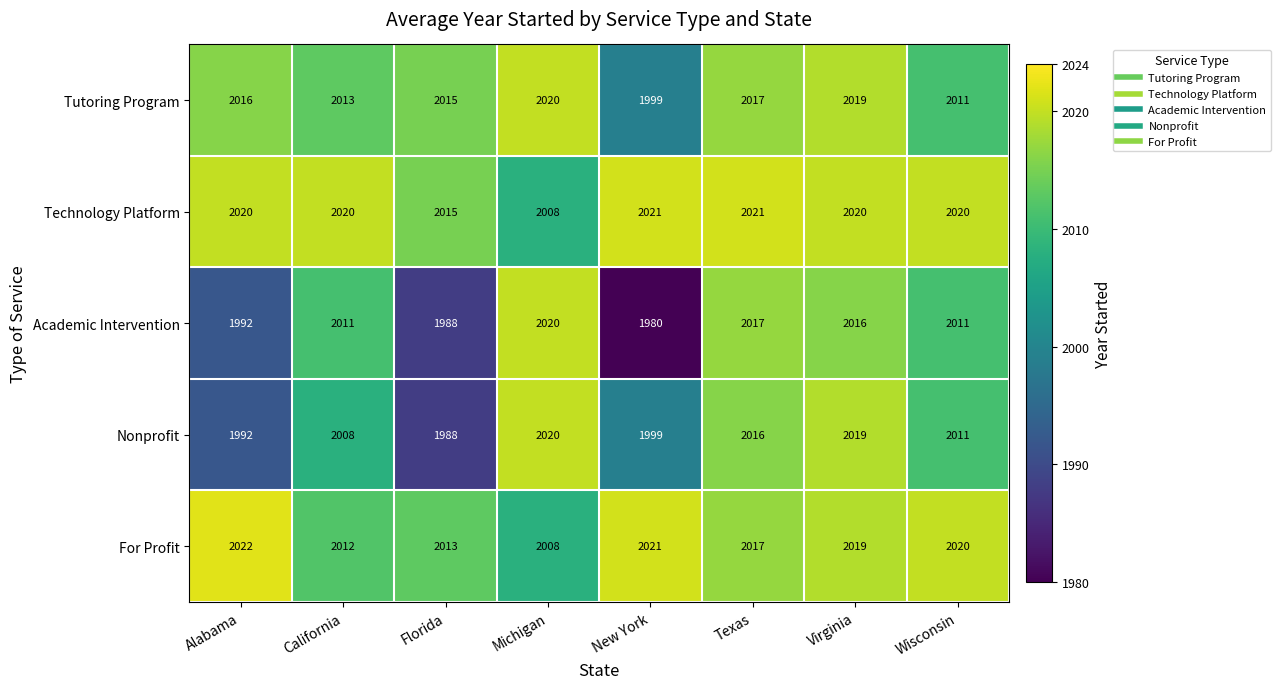

Which series has the widest spread of values?

Academic Intervention